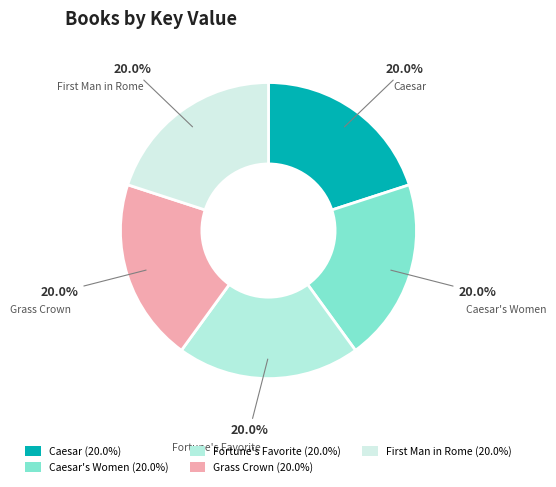

How many segments does this pie chart have?

5